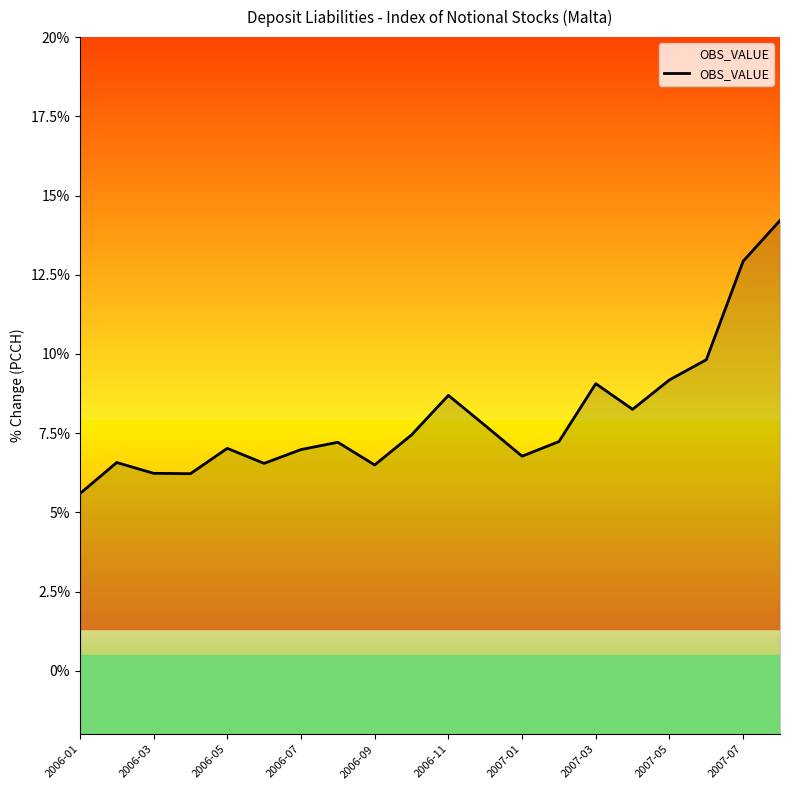

What is the value of the 6th point from the left?

6.5